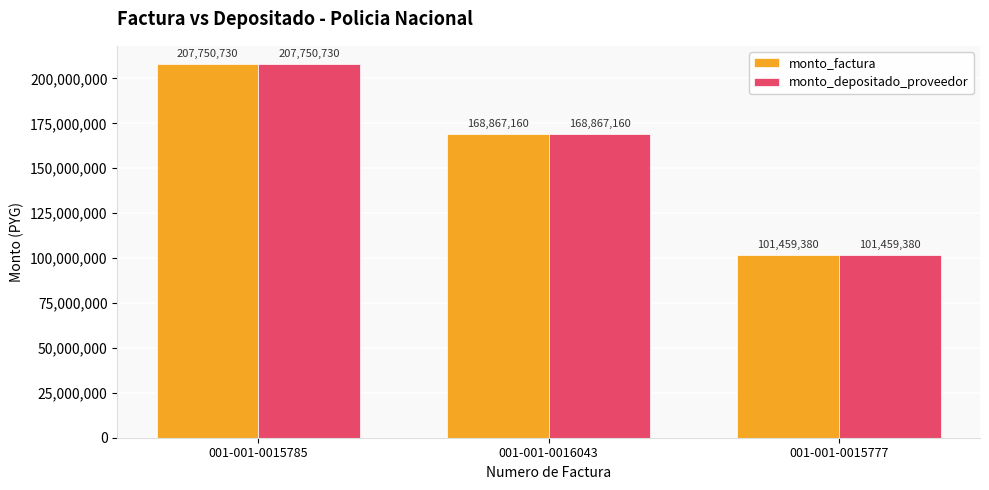

What is the minimum value for monto_depositado_proveedor?

101459380